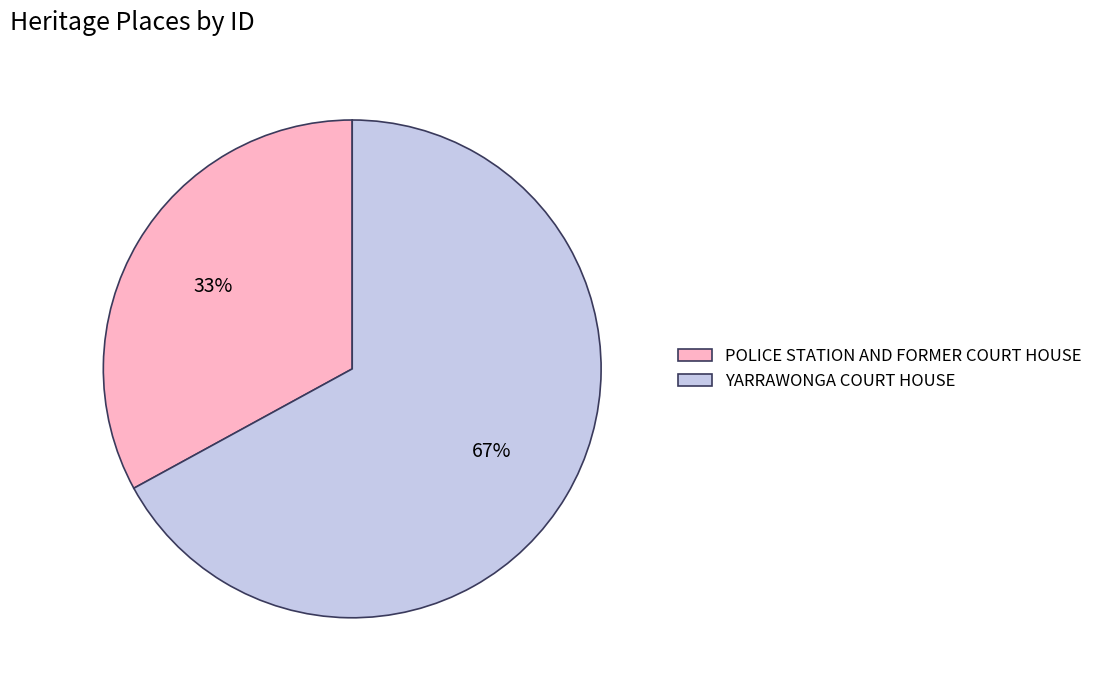

The POLICE STATION AND FORMER COURT HOUSE slice represents 33% of the pie. True or false?

True